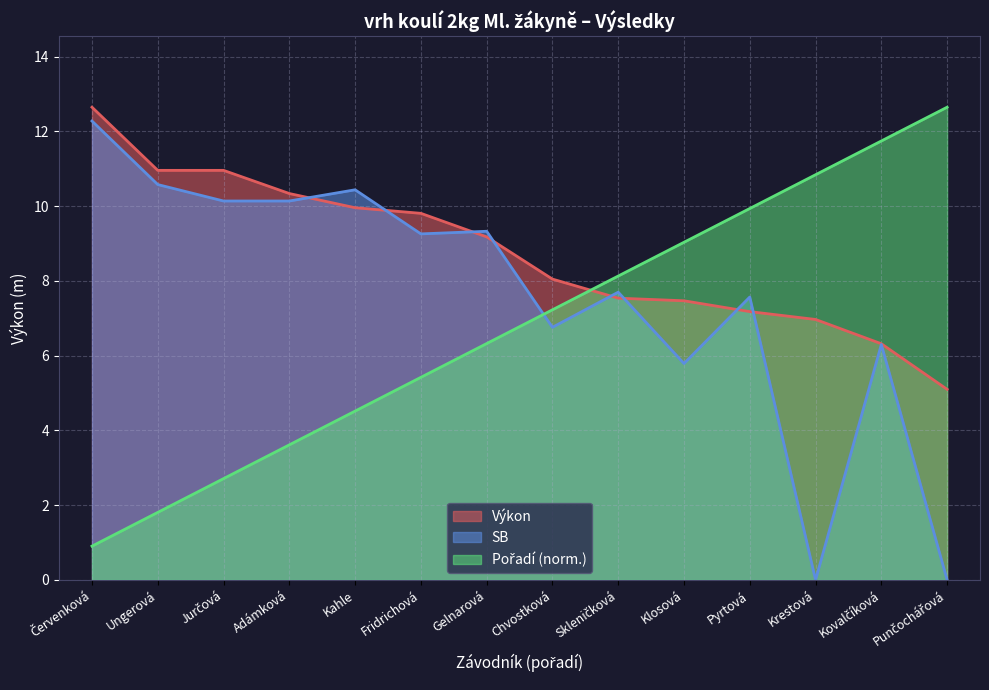

True or false: SB has a value of 10.4 at Kahle.

True